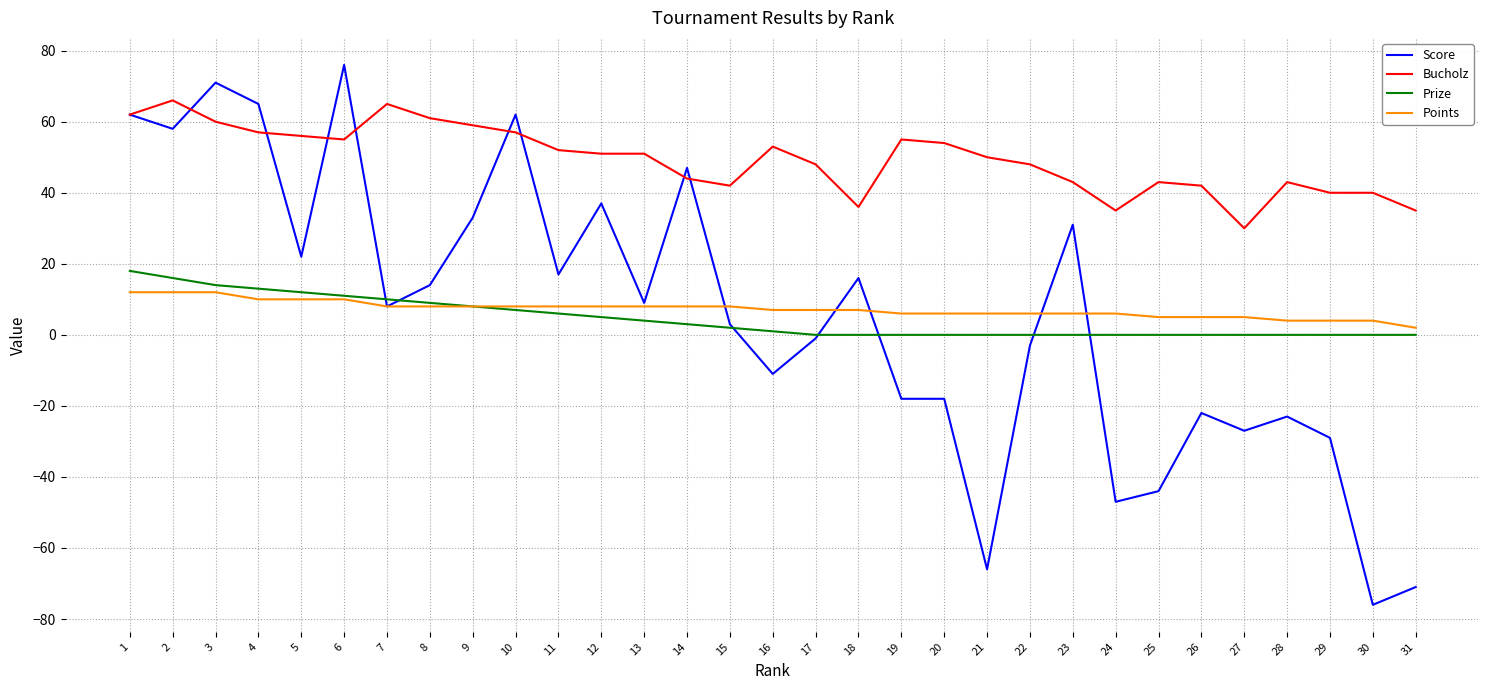

True or false: Points and Bucholz cross at least once.

False